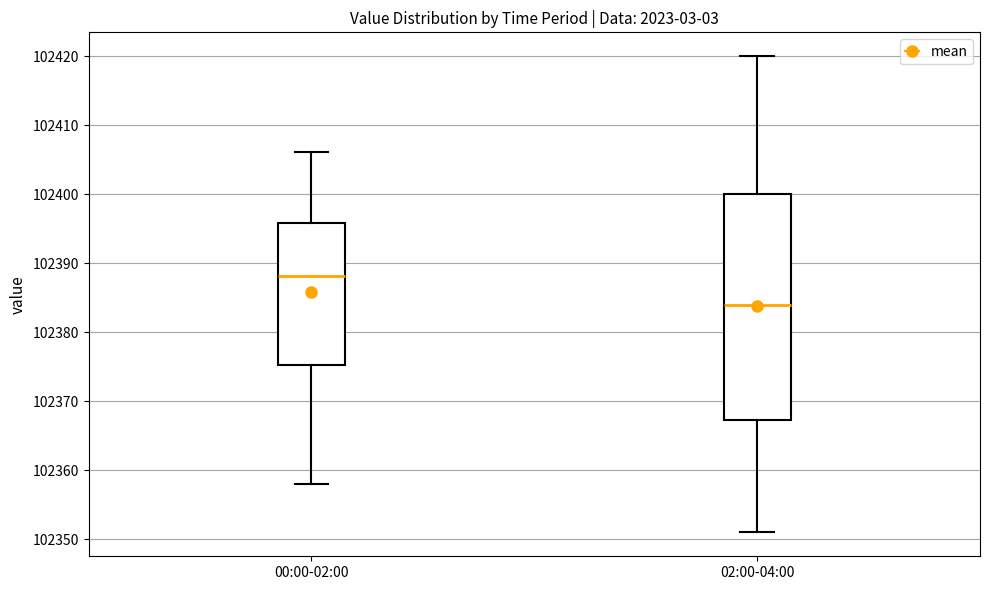

Reading left to right, transcribe this box plot: for each box, give where its median line is, the range the box spans, and where its two whiskers end, as read against the y-axis. The values are not printed on the chart, so give them approximately, as read against the axis.

00:00-02:00: median 102388, box 102375 to 102396, whiskers 102358 to 102406
02:00-04:00: median 102384, box 102367 to 102400, whiskers 102351 to 102420